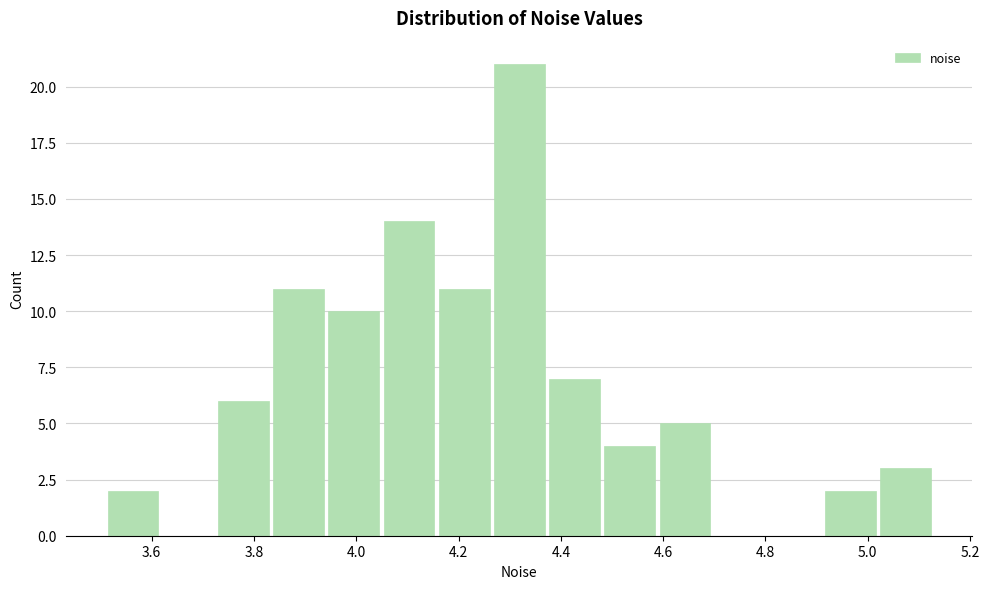

Over which range of the x-axis is the bar tallest?

4.26 to 4.38